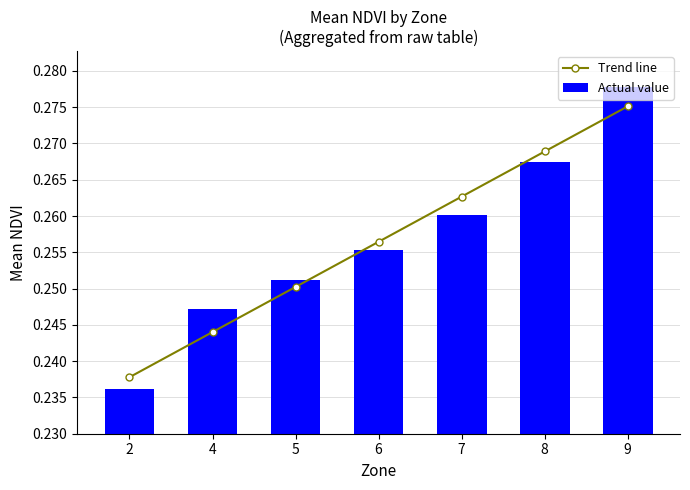

The Trend line series shows 0.3 at 9. True or false?

True